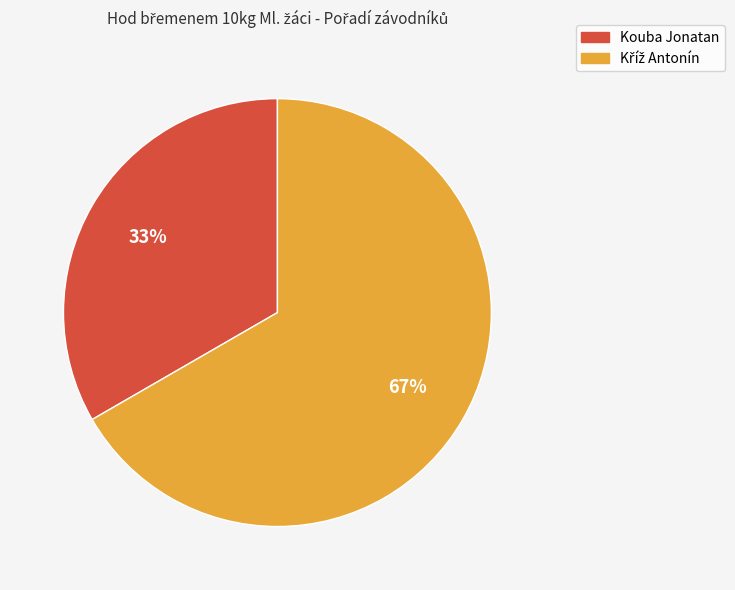

To the nearest percent, what percentage of the pie is Kouba Jonatan?

33%